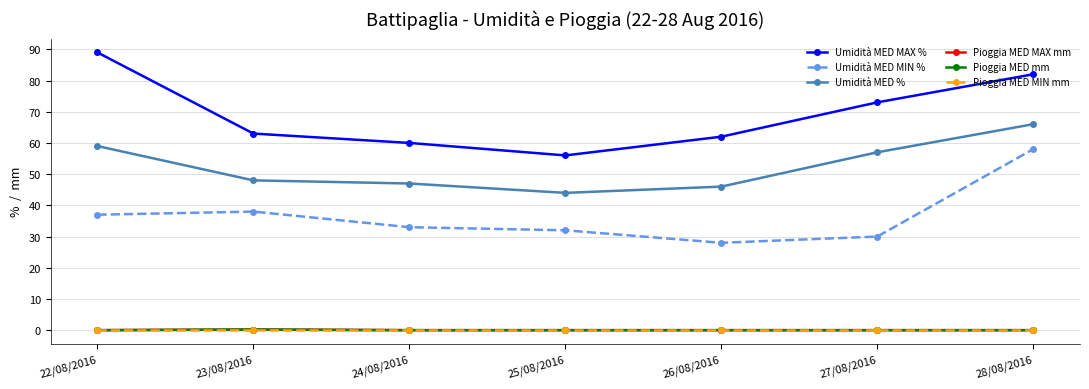

Rank the series by their maximum value, from highest to lowest.

Umidità MED MAX %, Umidità MED %, Umidità MED MIN %, Pioggia MED MAX mm, Pioggia MED mm, Pioggia MED MIN mm